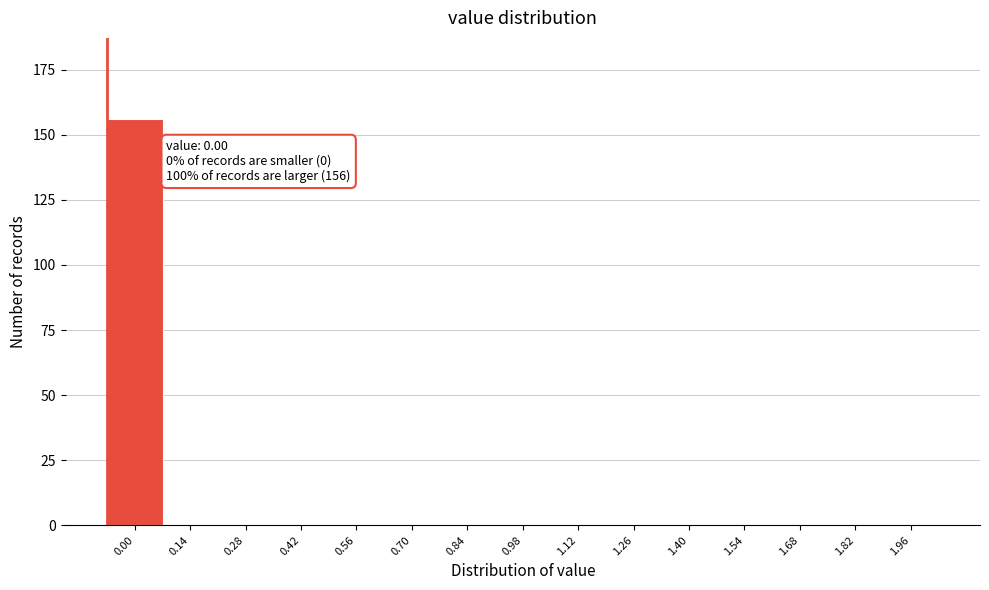

Reading left to right, what are all the values shown in this chart?

0.00=156	0.14=0	0.28=0	0.42=0	0.56=0	0.70=0	0.84=0	0.98=0	1.12=0	1.26=0	1.40=0	1.54=0	1.68=0	1.82=0	1.96=0